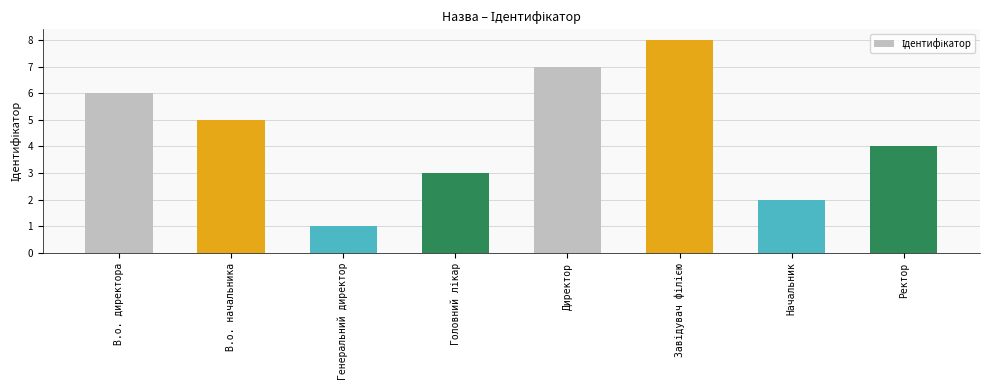

How many bars are there in total?

8